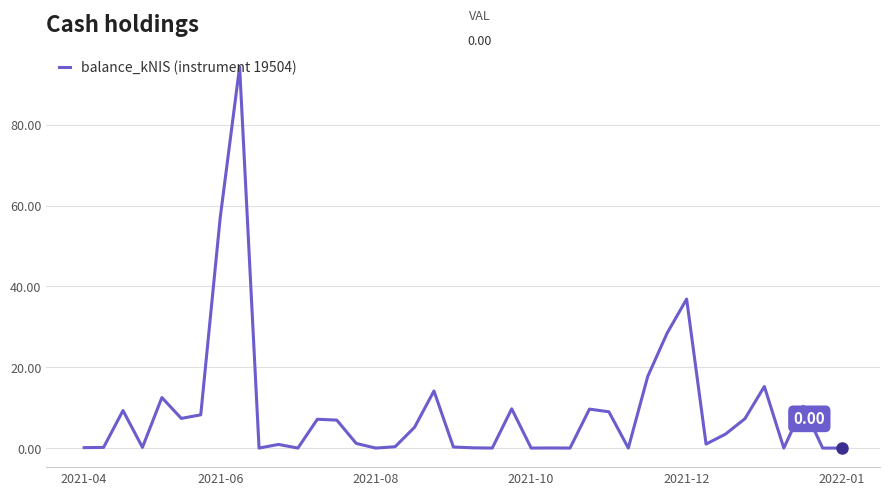

What is the difference between the maximum and minimum values?

94.4